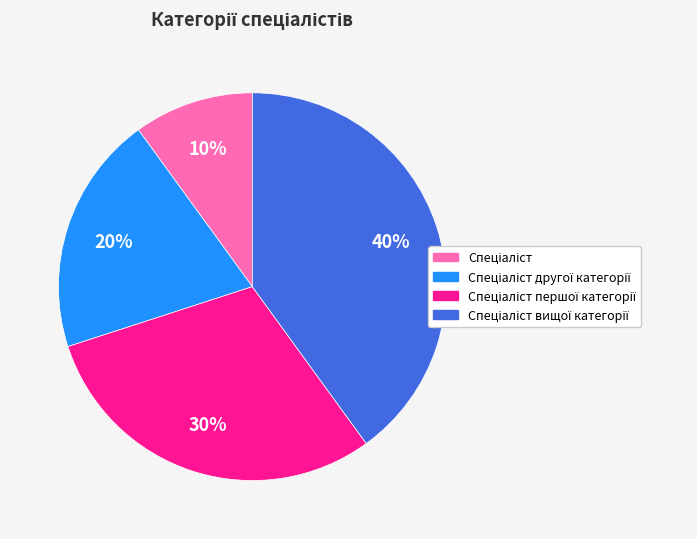

To the nearest percent, what is the difference between the largest and smallest slice percentages?

30%